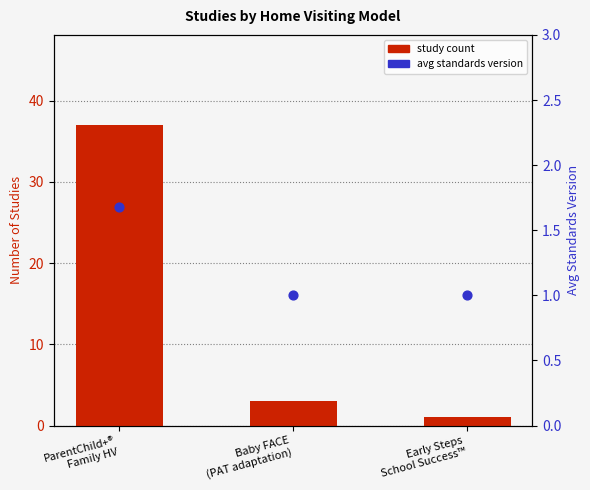

Which series contains the lowest Y value?

study count